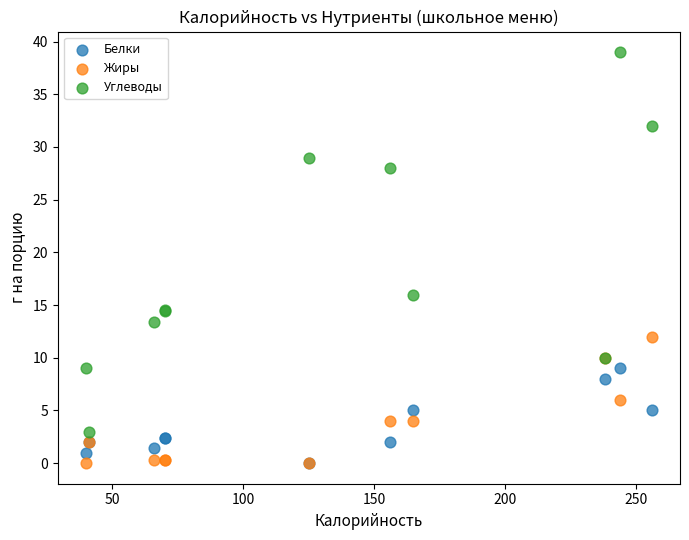

In the Углеводы series, what Y value is closest to 21?

16.0